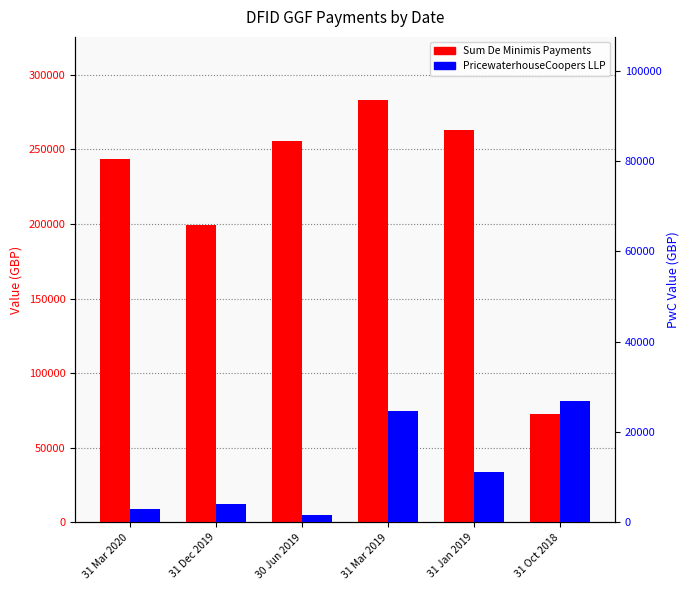

Reading left to right, extract all data points from this chart.

Sum De Minimis Payments: 31 Mar 2020=243494.5	31 Dec 2019=199599.6	30 Jun 2019=255837.9	31 Mar 2019=282946.3	31 Jan 2019=263241.2	31 Oct 2018=72378.9
PricewaterhouseCoopers LLP: 31 Mar 2020=2900.4	31 Dec 2019=4051.0	30 Jun 2019=1610.7	31 Mar 2019=24539.2	31 Jan 2019=11031.7	31 Oct 2018=26868.7